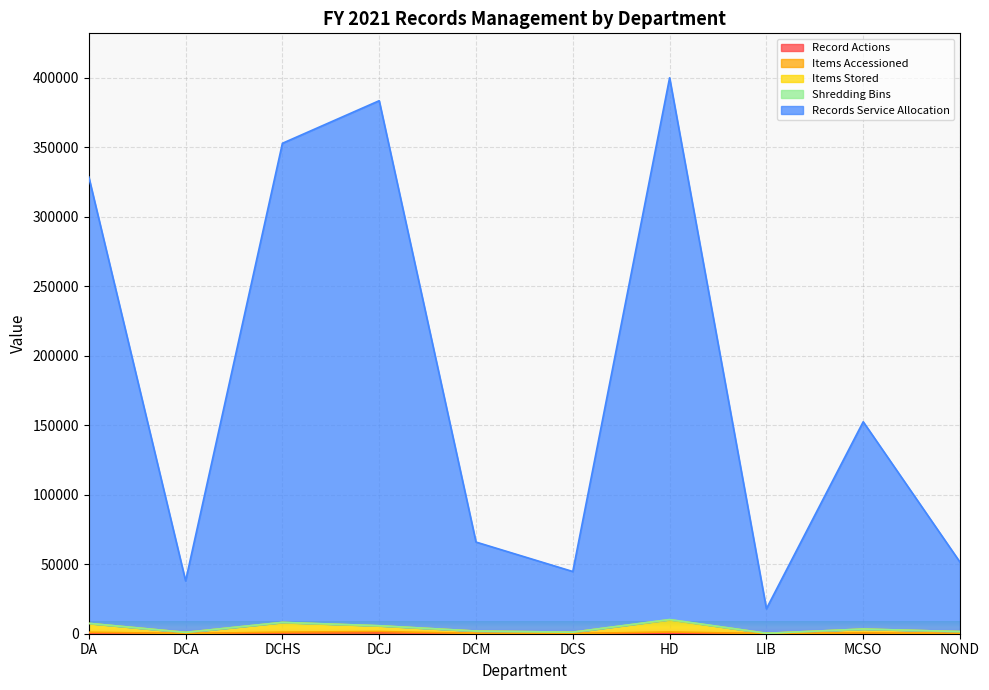

True or false: Record Actions and Records Service Allocation cross at least once.

False